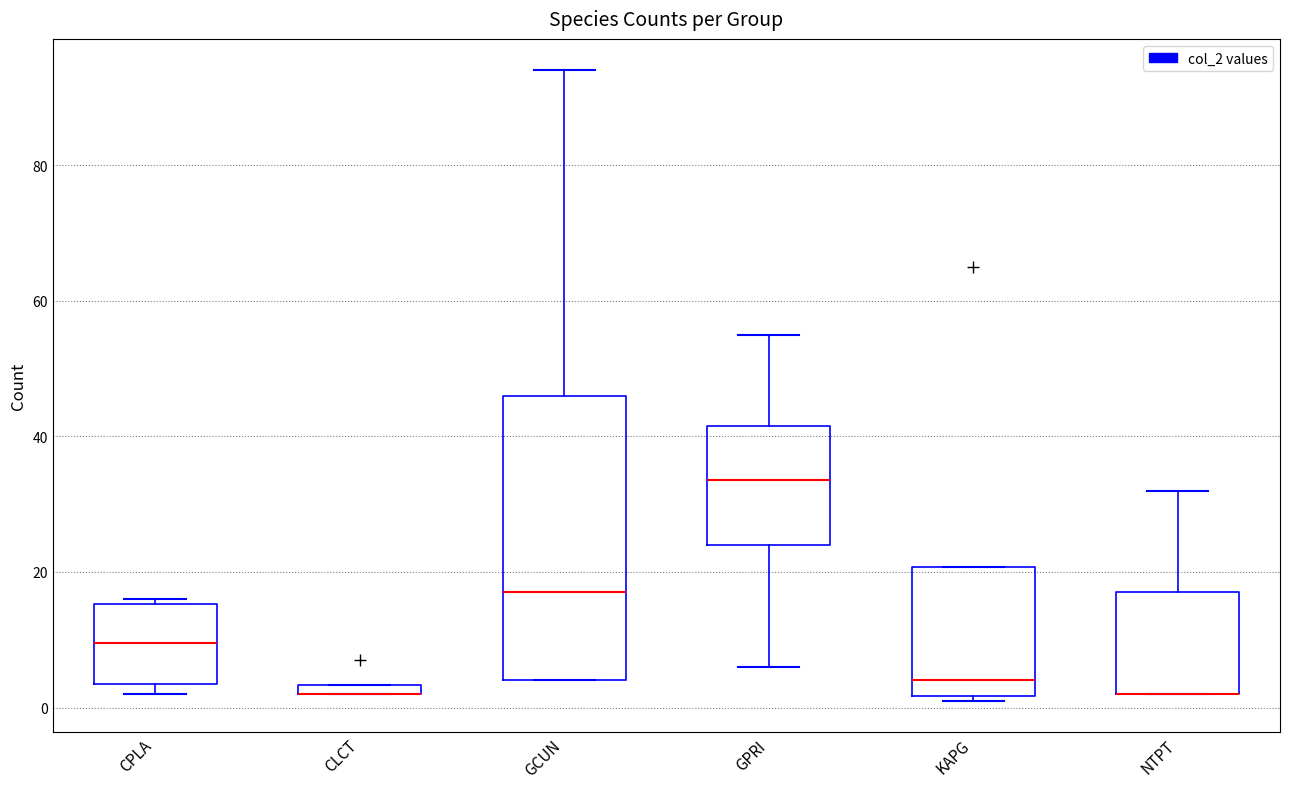

Where does the median line of the box for CPLA sit on the y-axis? The values are not printed on the chart, so give them approximately, as read against the axis.

10